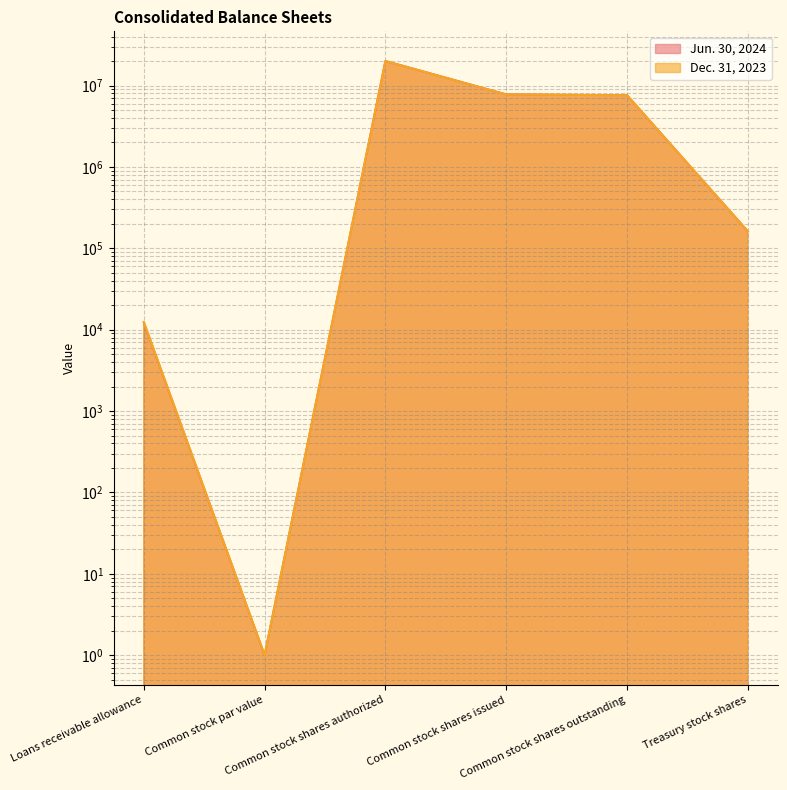

Reading right to left, transcribe all the data shown in this chart.

Jun. 30, 2024: Treasury stock shares=162011	Common stock shares outstanding=7617680	Common stock shares issued=7779691	Common stock shares authorized=20000000	Common stock par value=1	Loans receivable allowance=12246
Dec. 31, 2023: Treasury stock shares=162011	Common stock shares outstanding=7596236	Common stock shares issued=7758247	Common stock shares authorized=20000000	Common stock par value=1	Loans receivable allowance=12461